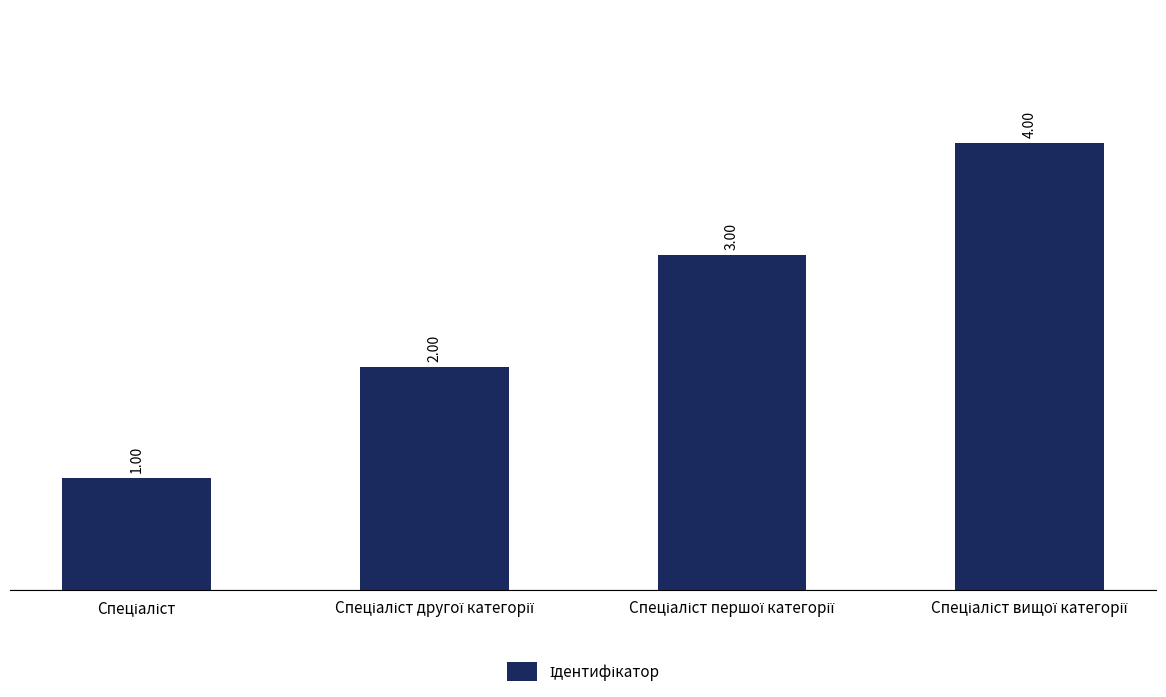

What is the sum of all values?

10